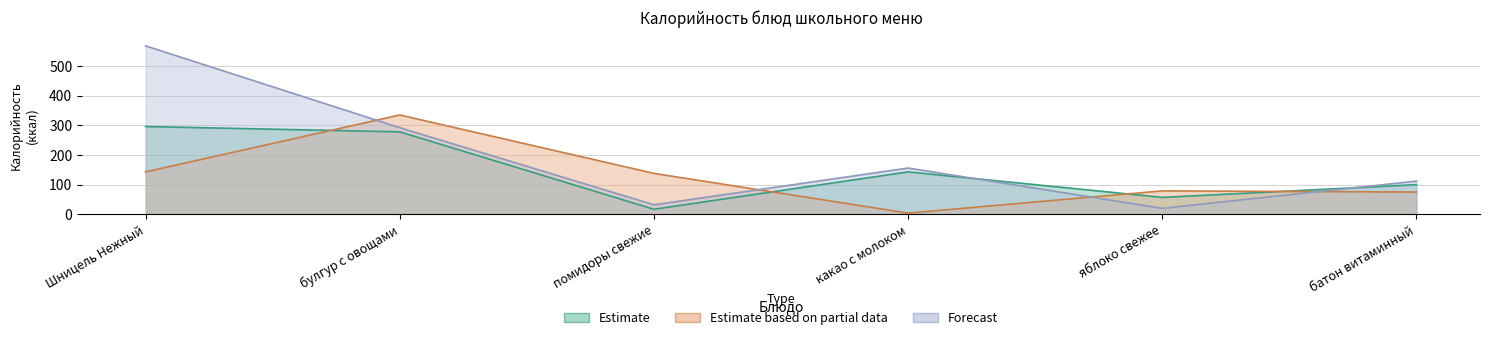

Where do Estimate based on partial data and Estimate first cross each other?

Шницель Нежный and булгур с овощами